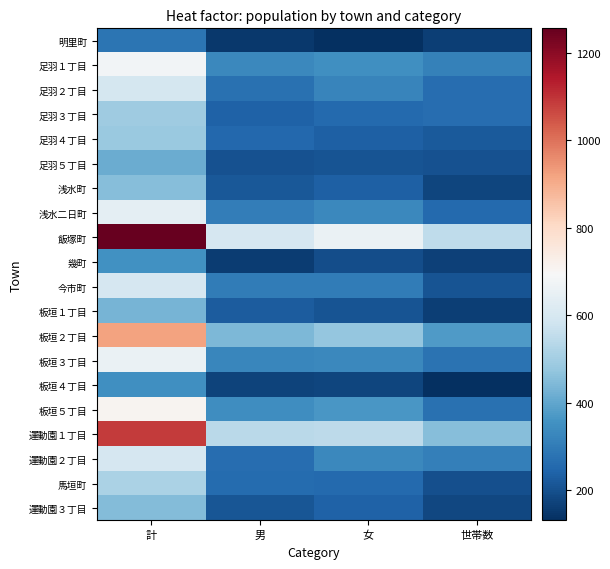

Which has a higher value, 男 or 世帯数?

世帯数